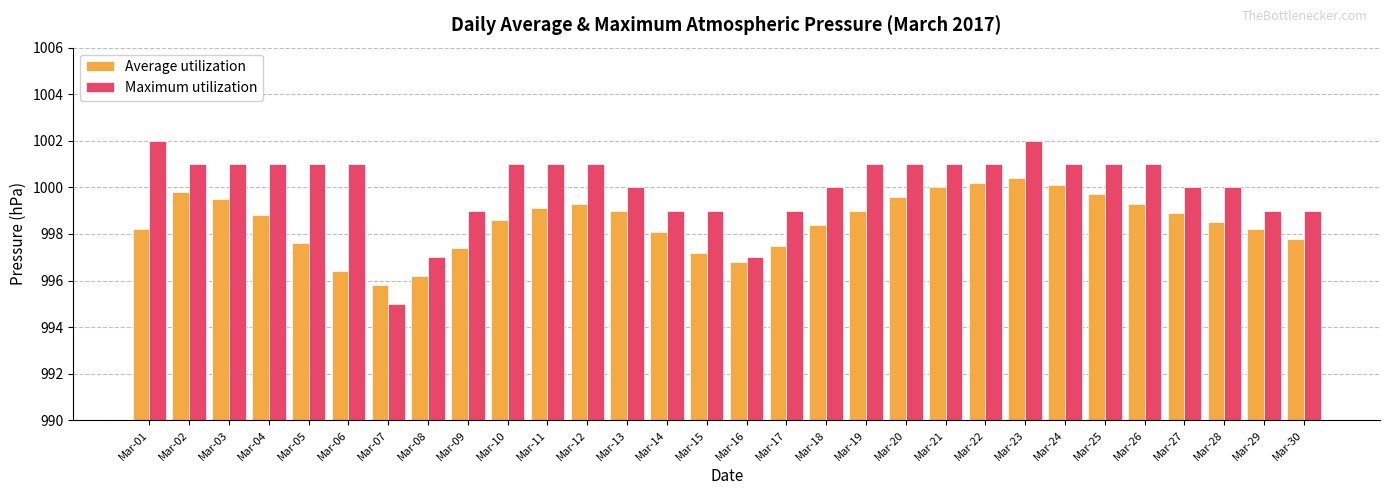

Reading right to left, transcribe all the data shown in this chart.

Average utilization: Mar-30=997.8	Mar-29=998.2	Mar-28=998.5	Mar-27=998.9	Mar-26=999.3	Mar-25=999.7	Mar-24=1000.1	Mar-23=1000.4	Mar-22=1000.2	Mar-21=1000.0	Mar-20=999.6	Mar-19=999.0	Mar-18=998.4	Mar-17=997.5	Mar-16=996.8	Mar-15=997.2	Mar-14=998.1	Mar-13=999.0	Mar-12=999.3	Mar-11=999.1	Mar-10=998.6	Mar-09=997.4	Mar-08=996.2	Mar-07=995.8	Mar-06=996.4	Mar-05=997.6	Mar-04=998.8	Mar-03=999.5	Mar-02=999.8	Mar-01=998.2
Maximum utilization: Mar-30=999.0	Mar-29=999.0	Mar-28=1000.0	Mar-27=1000.0	Mar-26=1001.0	Mar-25=1001.0	Mar-24=1001.0	Mar-23=1002.0	Mar-22=1001.0	Mar-21=1001.0	Mar-20=1001.0	Mar-19=1001.0	Mar-18=1000.0	Mar-17=999.0	Mar-16=997.0	Mar-15=999.0	Mar-14=999.0	Mar-13=1000.0	Mar-12=1001.0	Mar-11=1001.0	Mar-10=1001.0	Mar-09=999.0	Mar-08=997.0	Mar-07=995.0	Mar-06=1001.0	Mar-05=1001.0	Mar-04=1001.0	Mar-03=1001.0	Mar-02=1001.0	Mar-01=1002.0